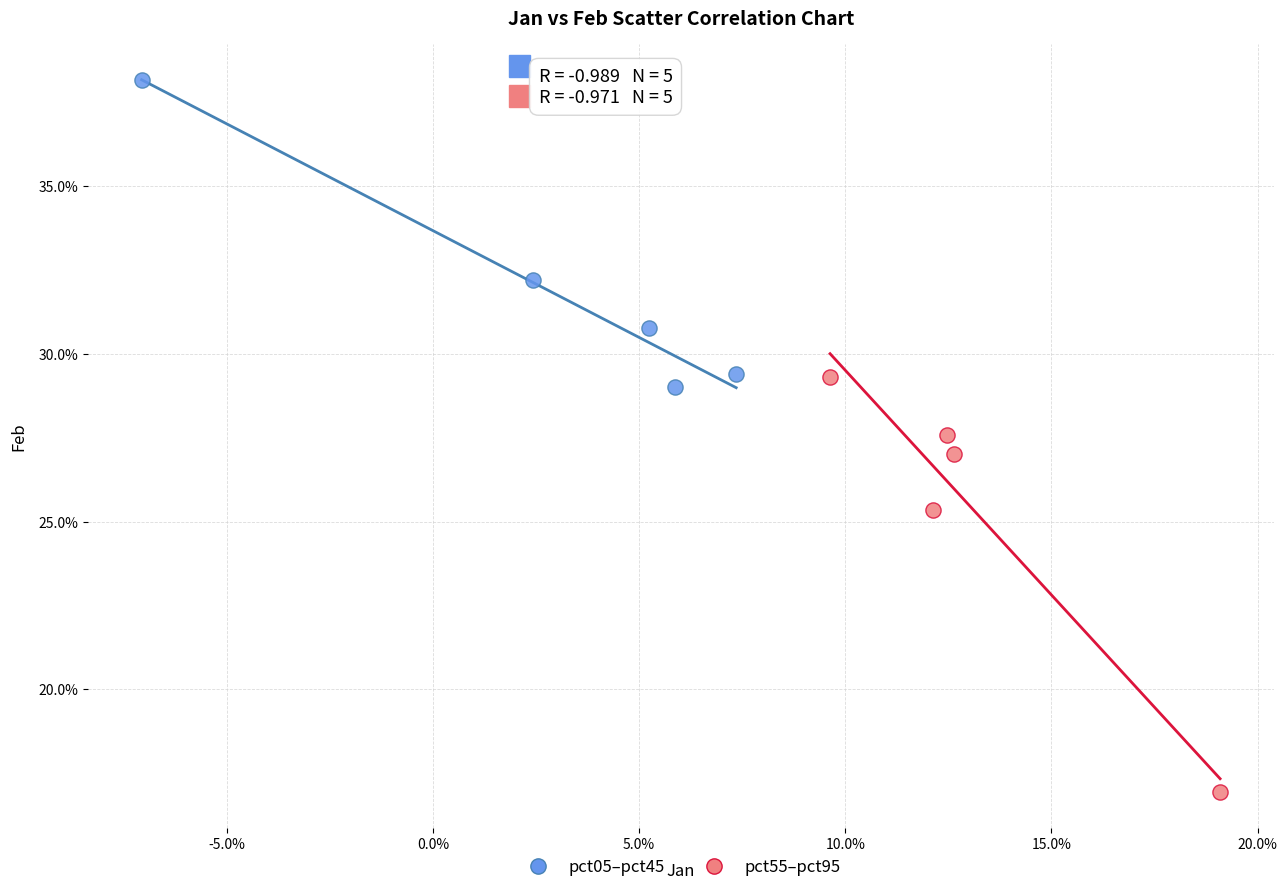

What are all the series names shown in the legend?

pct05–pct45, pct55–pct95